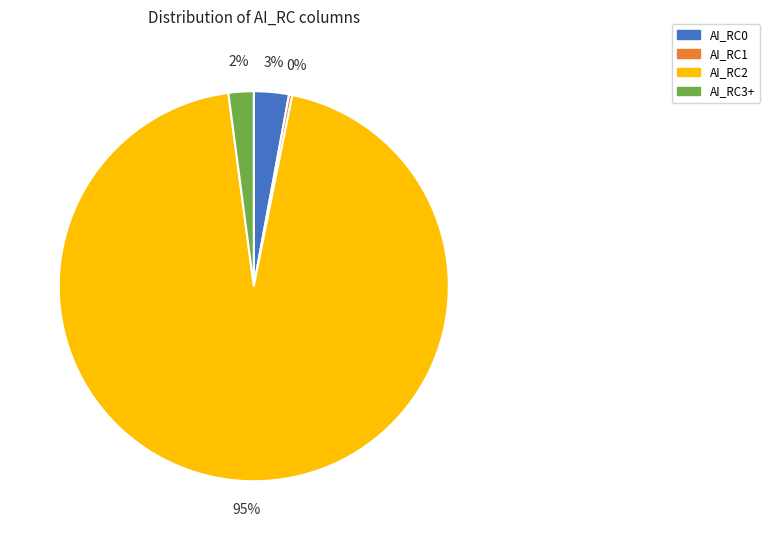

Between AI_RC0 and AI_RC3+, which is larger?

AI_RC0